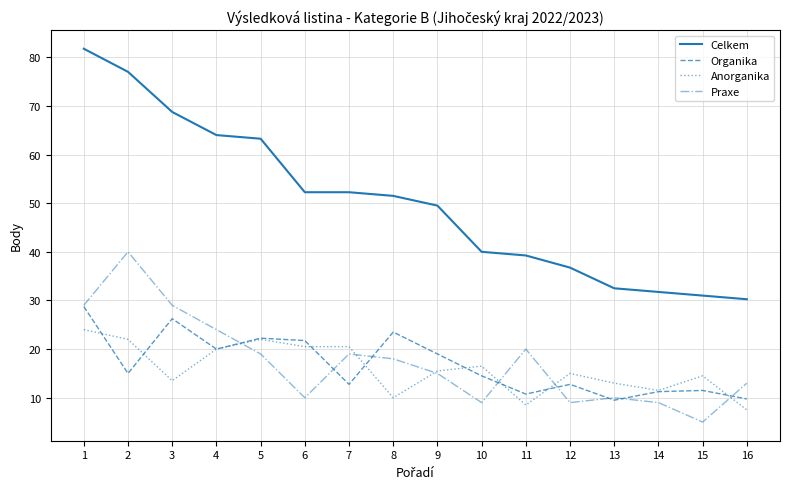

What is the sum of the Celkem values at 4 and 15?

95.0